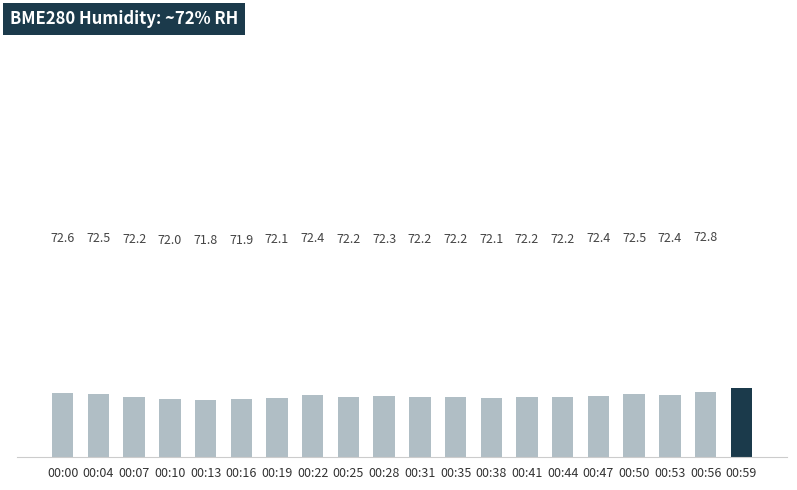

What is the greatest value displayed?

73.3